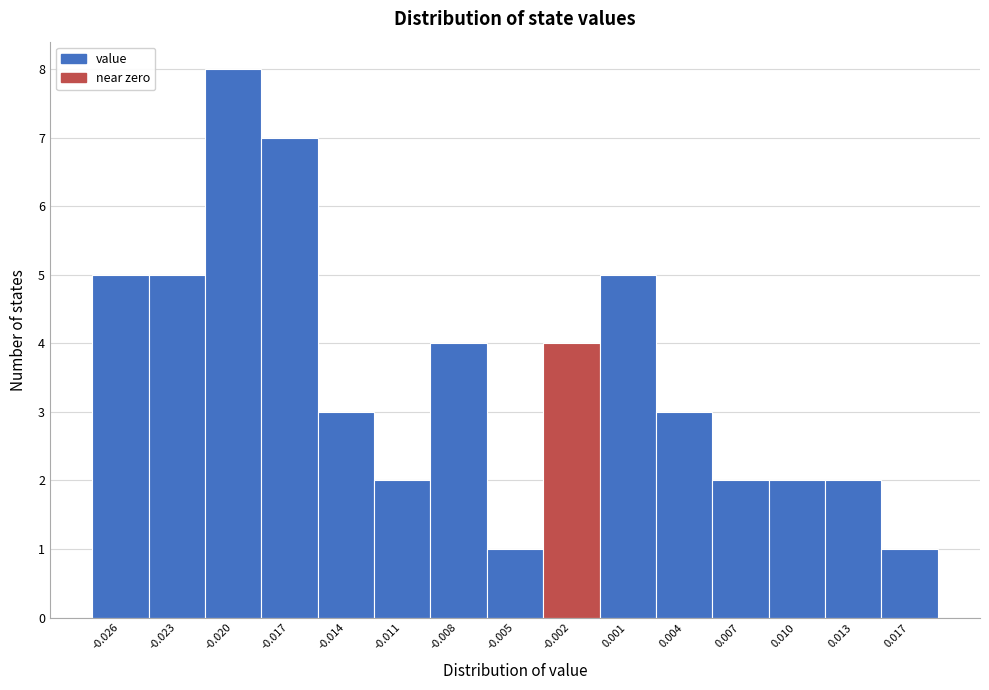

Reading right to left, list all the values displayed in this chart.

0.017=1	0.013=2	0.010=2	0.007=2	0.004=3	0.001=5	-0.002=4	-0.005=1	-0.008=4	-0.011=2	-0.014=3	-0.017=7	-0.020=8	-0.023=5	-0.026=5